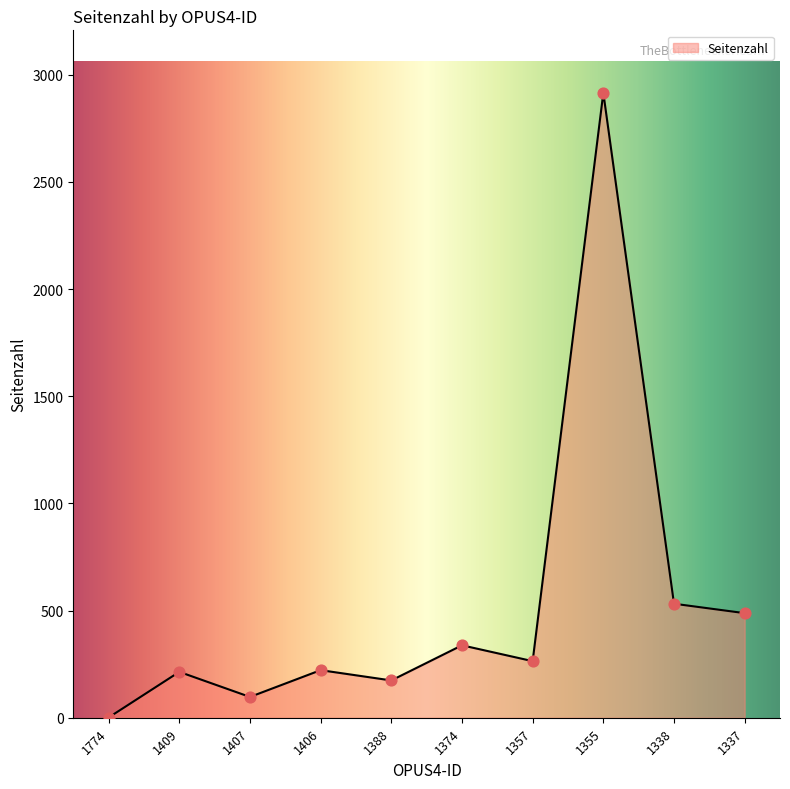

What is the change in value from 1357 to 1337?

+224